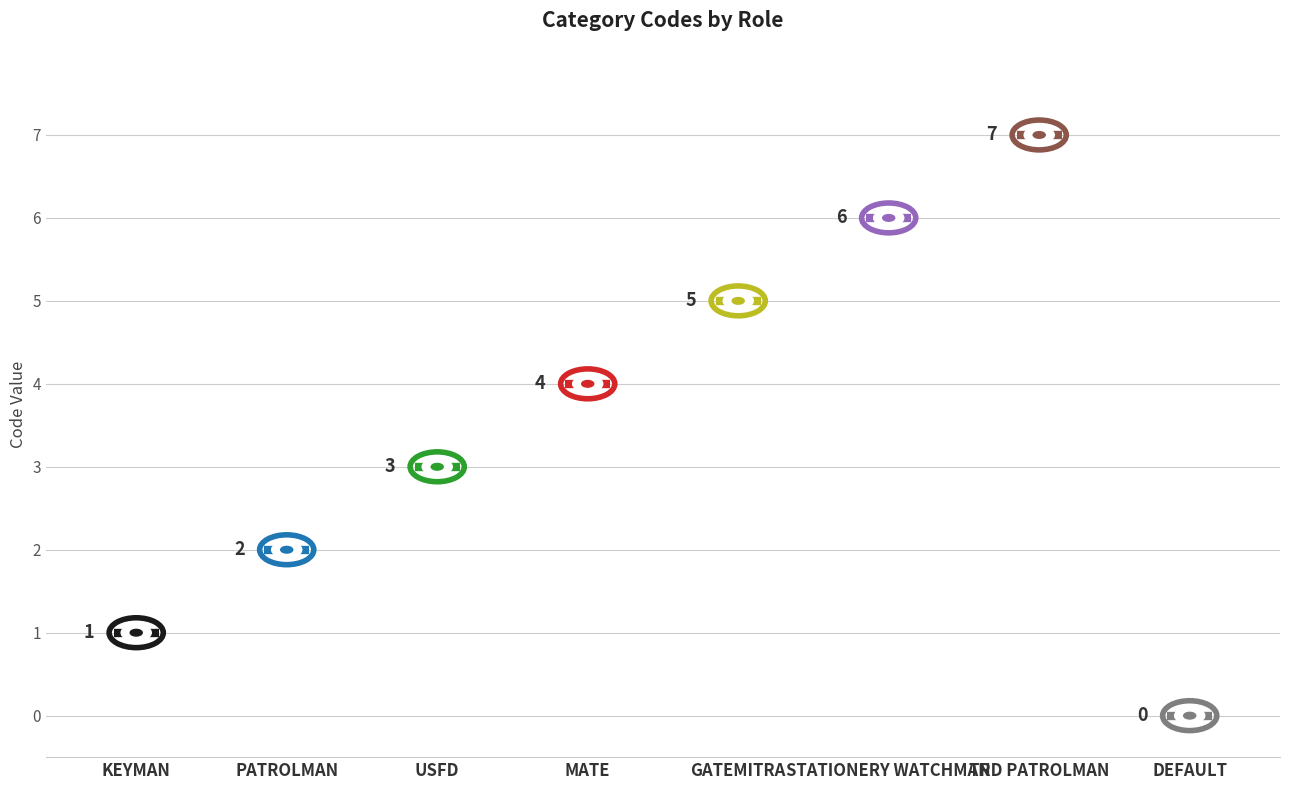

Between MATE and PATROLMAN, which is larger?

MATE